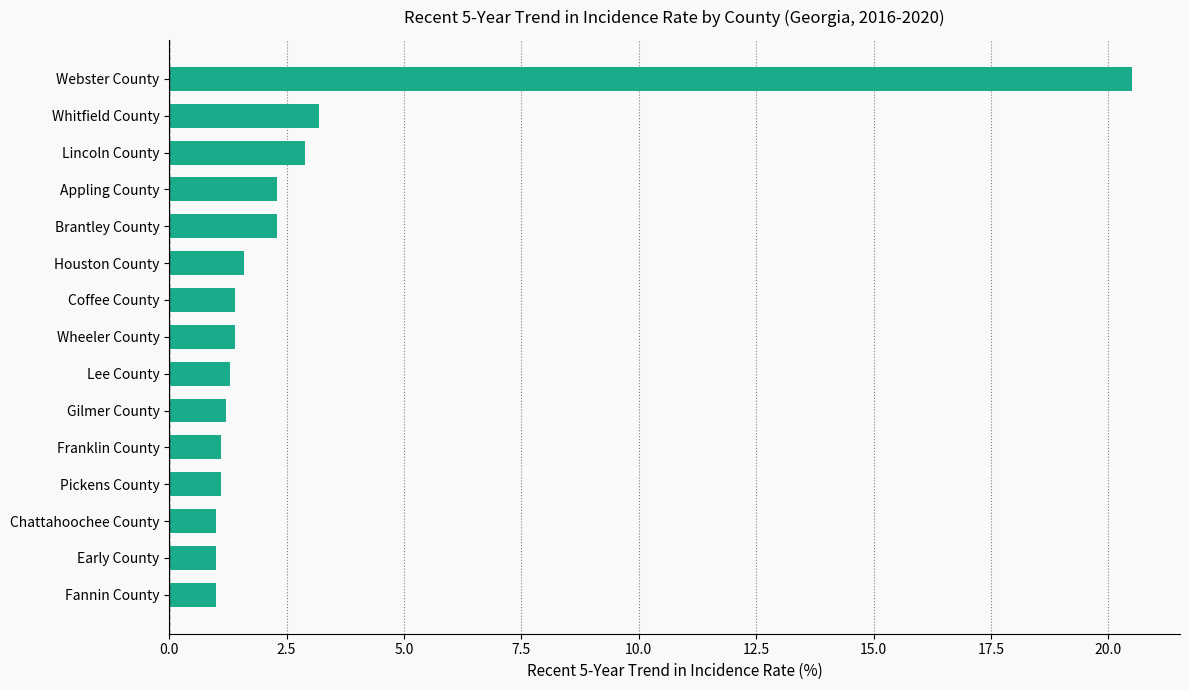

What is the difference between the maximum and second lowest values?

19.5